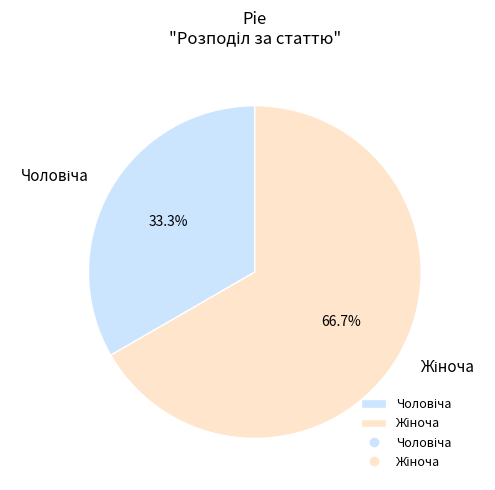

Is there any slice that represents more than half of the pie?

Yes